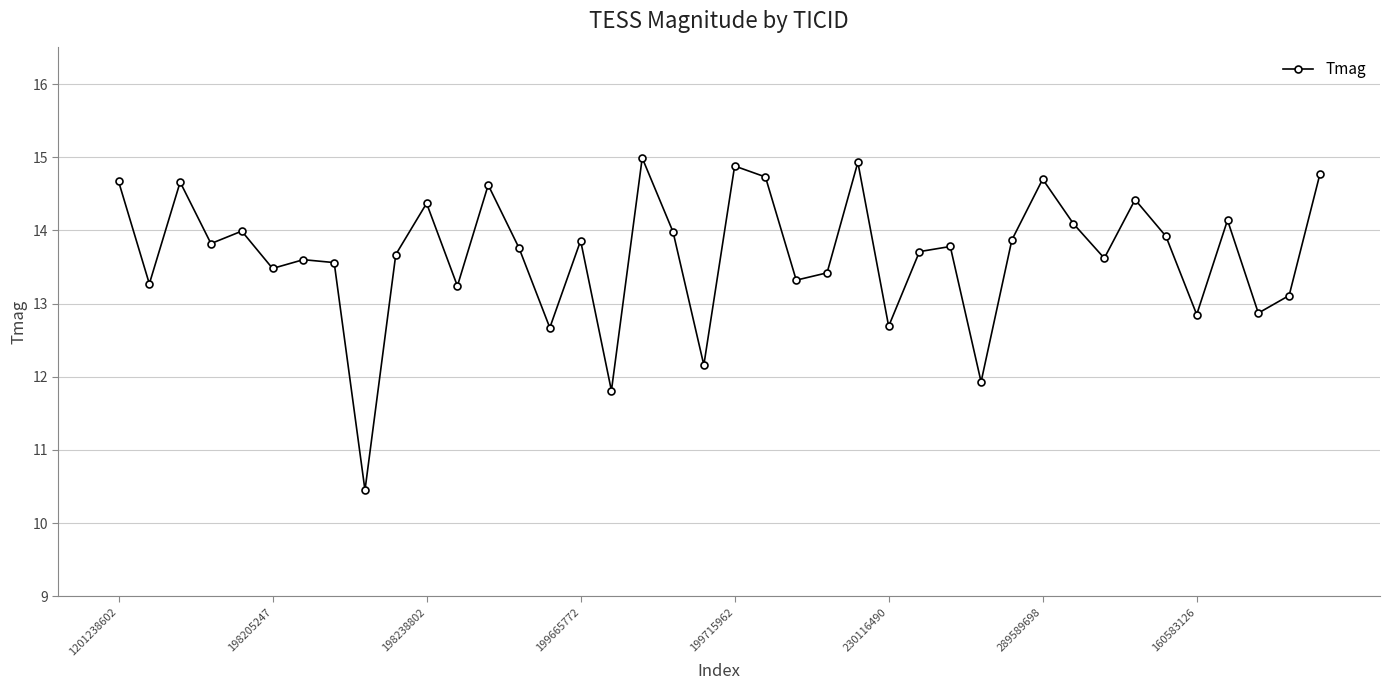

What is the difference between the second highest and second lowest values?

3.1